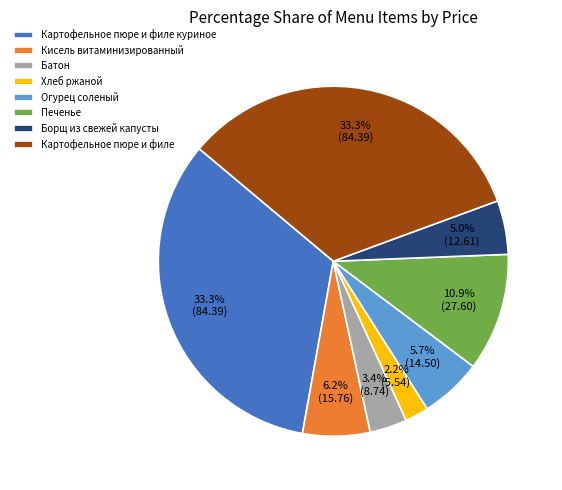

Count the number of slices in the pie.

8